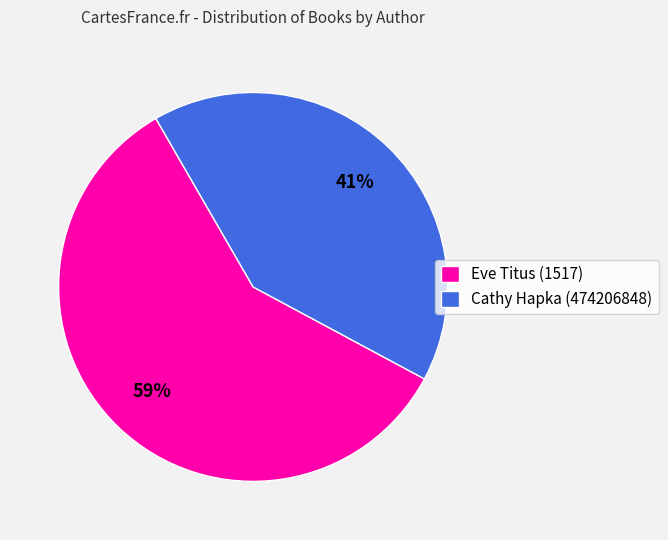

How many slices are in this pie chart?

2